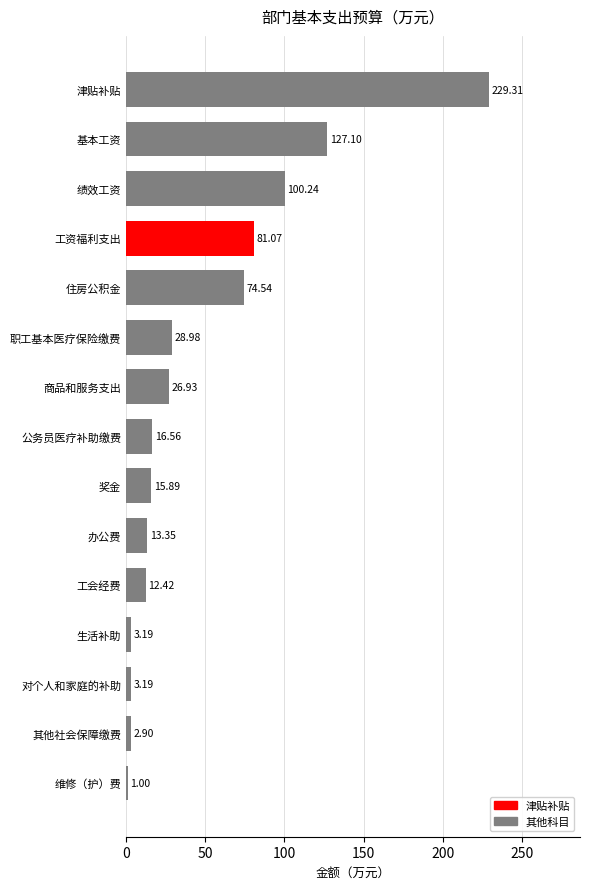

Which has a higher value, 绩效工资 or 其他社会保障缴费?

绩效工资